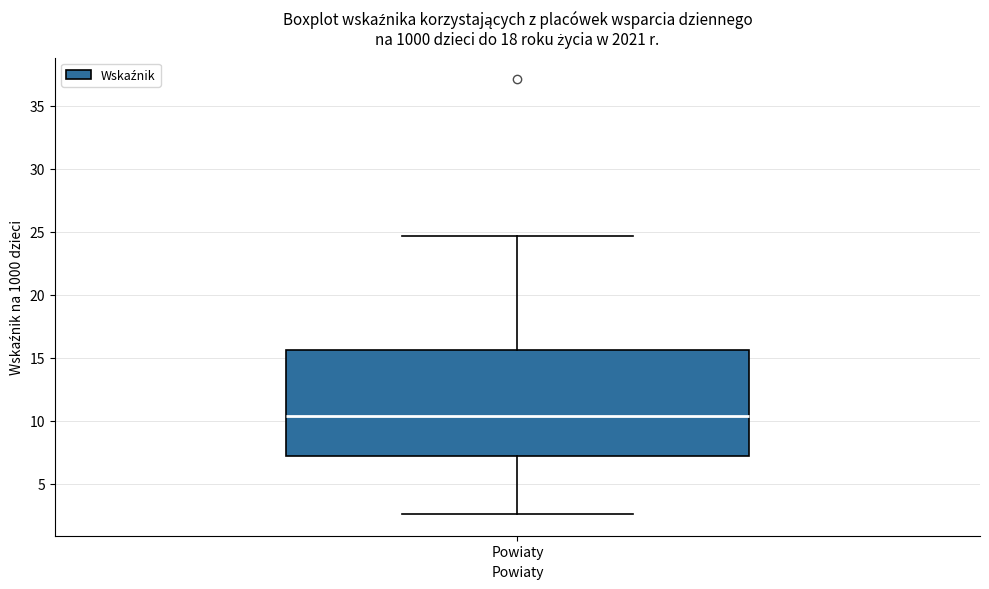

Where does the upper whisker of the box for Powiaty end on the y-axis? The values are not printed on the chart, so give them approximately, as read against the axis.

24.5